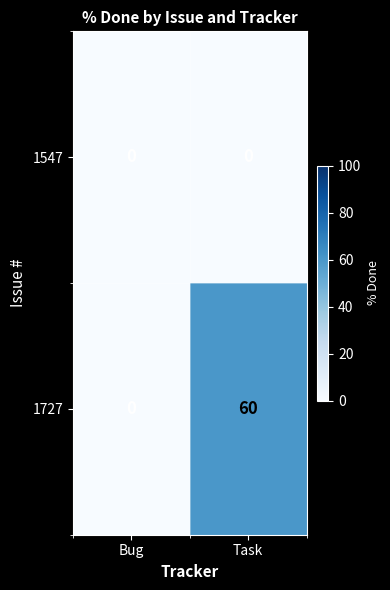

How many values in the 1727 series are below 60?

1